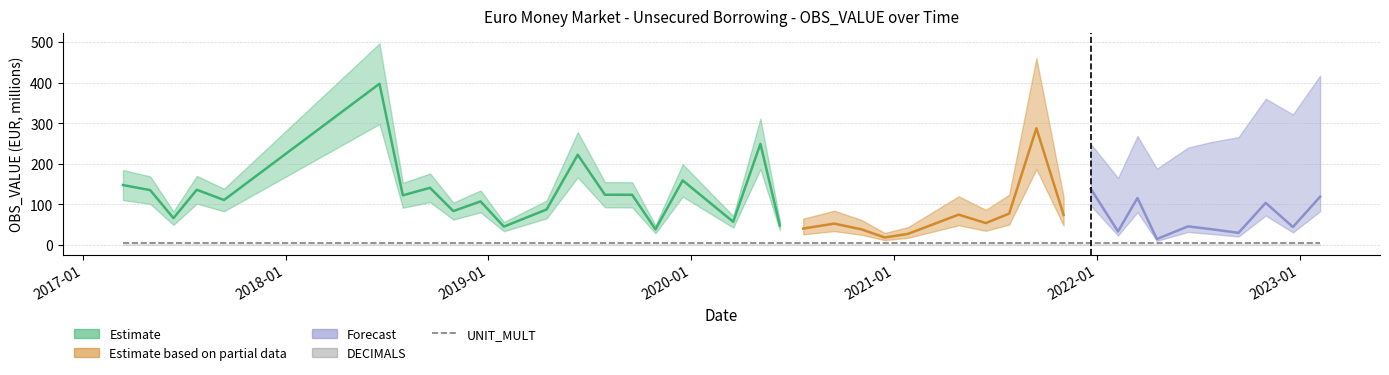

Reading left to right, transcribe all the data shown in this chart.

OBS_VALUE: 147.9	135.4	66.4	136.3	111.0	397.4	122.6	141.1	83.8	107.6	45.5	87.8	222.5	124.0	123.9	38.9	159.3	57.4	249.4	48.3	40.7	52.9	38.8	18.7	27.8	75.0	54.2	77.6	287.8	74.1	138.4	33.8	116.0	15.0	46.1	39.2	30.2	104.1	44.5	119.2
DECIMALS: 2.0	2.0	2.0	2.0	2.0	2.0	2.0	2.0	2.0	2.0	2.0	2.0	2.0	2.0	2.0	2.0	2.0	2.0	2.0	2.0	2.0	2.0	2.0	2.0	2.0	2.0	2.0	2.0	2.0	2.0	2.0	2.0	2.0	2.0	2.0	2.0	2.0	2.0	2.0	2.0
UNIT_MULT: 6.0	6.0	6.0	6.0	6.0	6.0	6.0	6.0	6.0	6.0	6.0	6.0	6.0	6.0	6.0	6.0	6.0	6.0	6.0	6.0	6.0	6.0	6.0	6.0	6.0	6.0	6.0	6.0	6.0	6.0	6.0	6.0	6.0	6.0	6.0	6.0	6.0	6.0	6.0	6.0